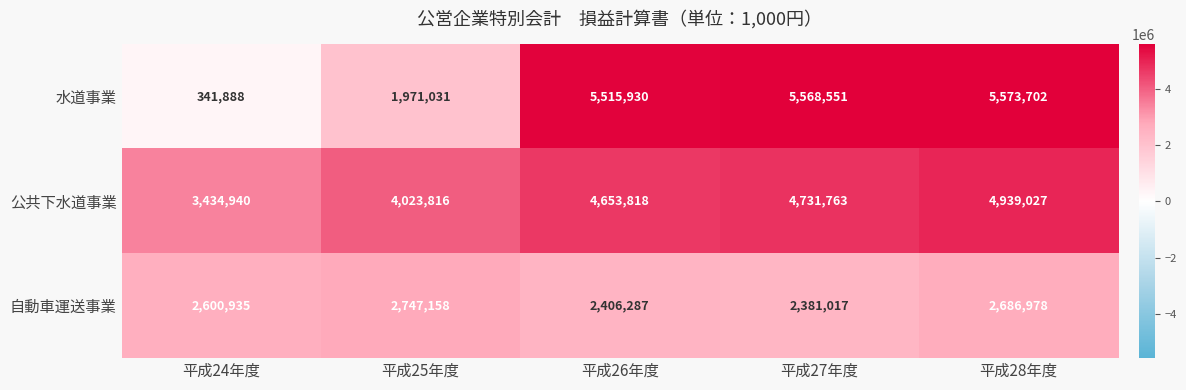

What is the spread (max minus min) of values at 平成24年度?

3093052